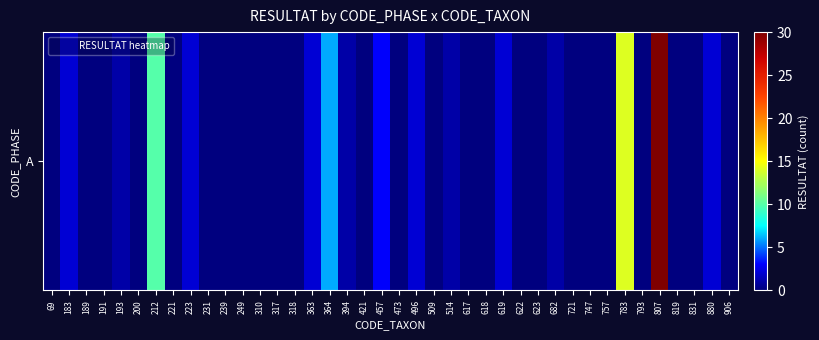

Reading left to right, list all the values displayed in this chart.

69=0	183=2	189=0	191=0	193=1	200=0	212=10	221=0	223=2	231=0	239=0	249=0	310=0	317=0	318=0	363=2	364=6	394=1	421=0	457=3	473=0	496=2	509=0	514=1	617=0	618=0	619=2	622=0	623=0	682=1	721=0	747=0	757=0	783=14	793=0	807=30	819=0	831=0	880=2	906=0